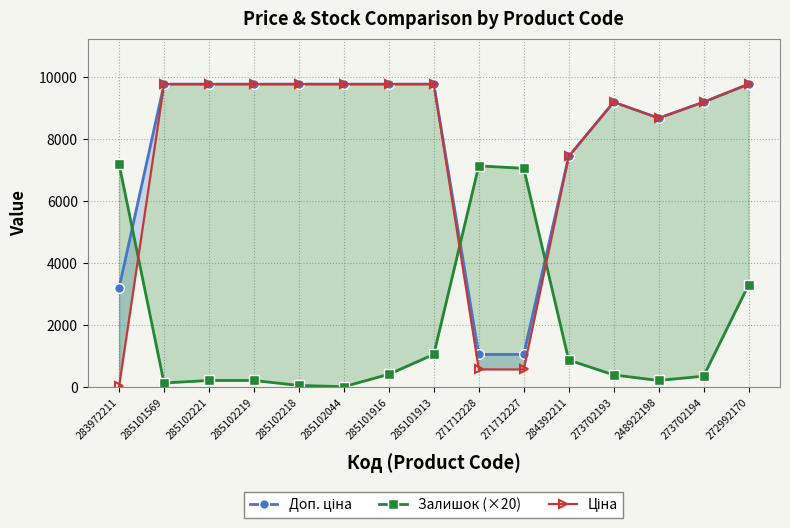

What is the smallest value displayed?

20.0